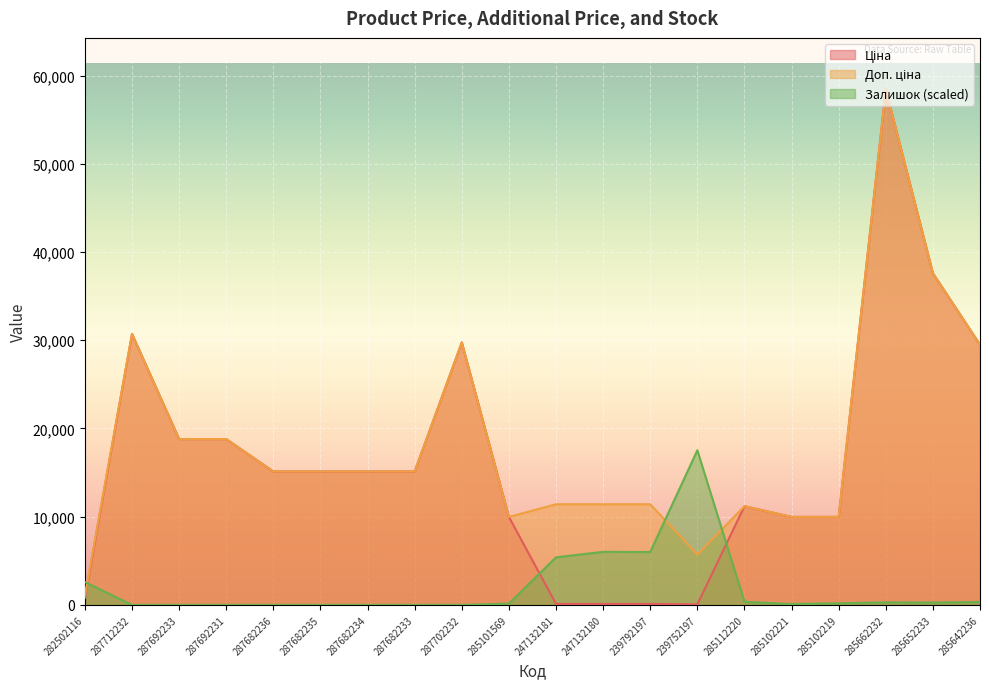

How many data points in Ціна are above 15120?

7